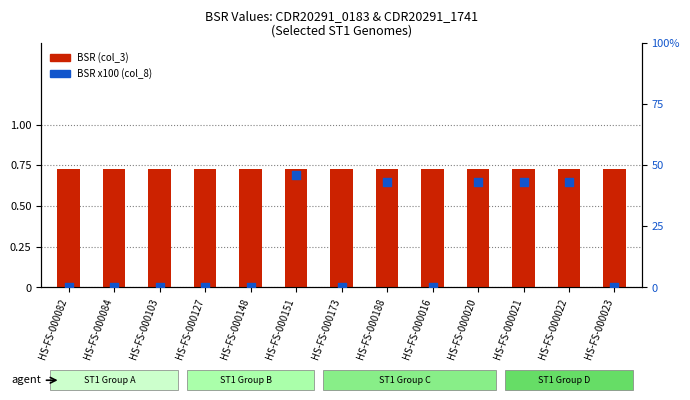

Which series has the widest spread of Y values?

BSR value (col_8) x100